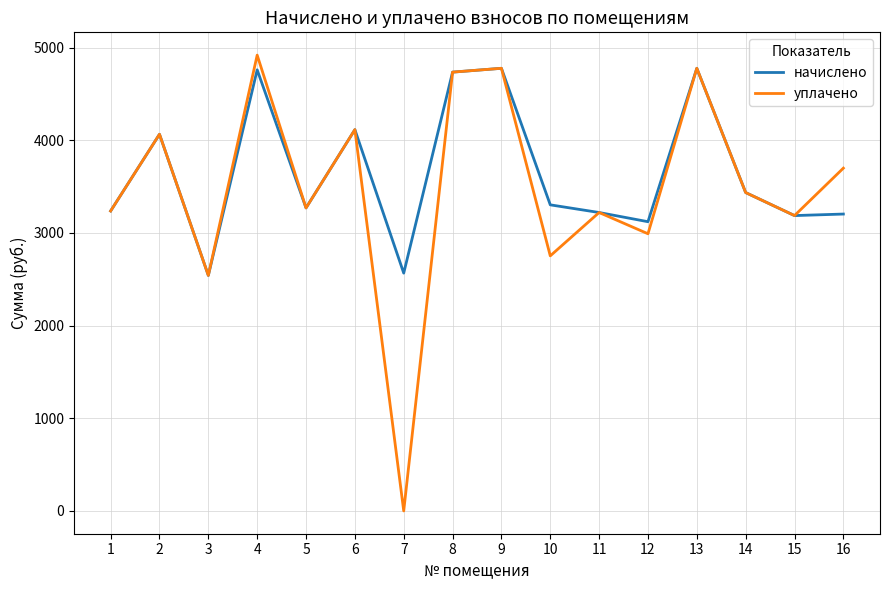

In уплачено, how many points are lower than both neighbors (excluding endpoints)?

6